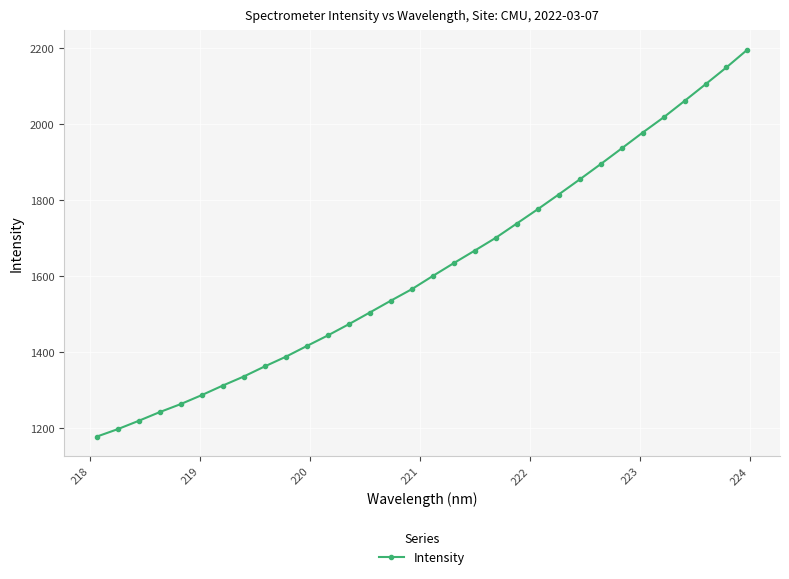

What is the value of the 2nd point from the left?

1197.9